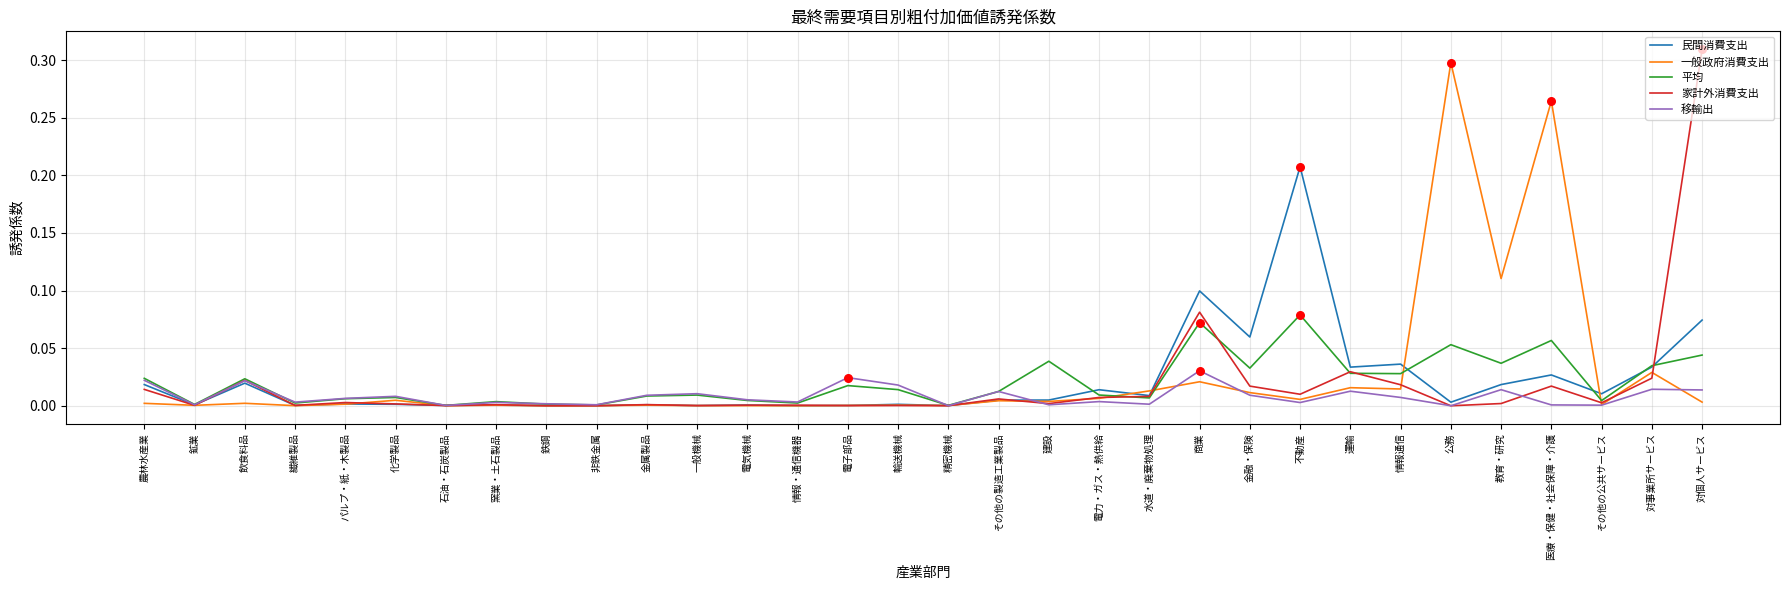

What position from the right is 対事業所サービス?

2